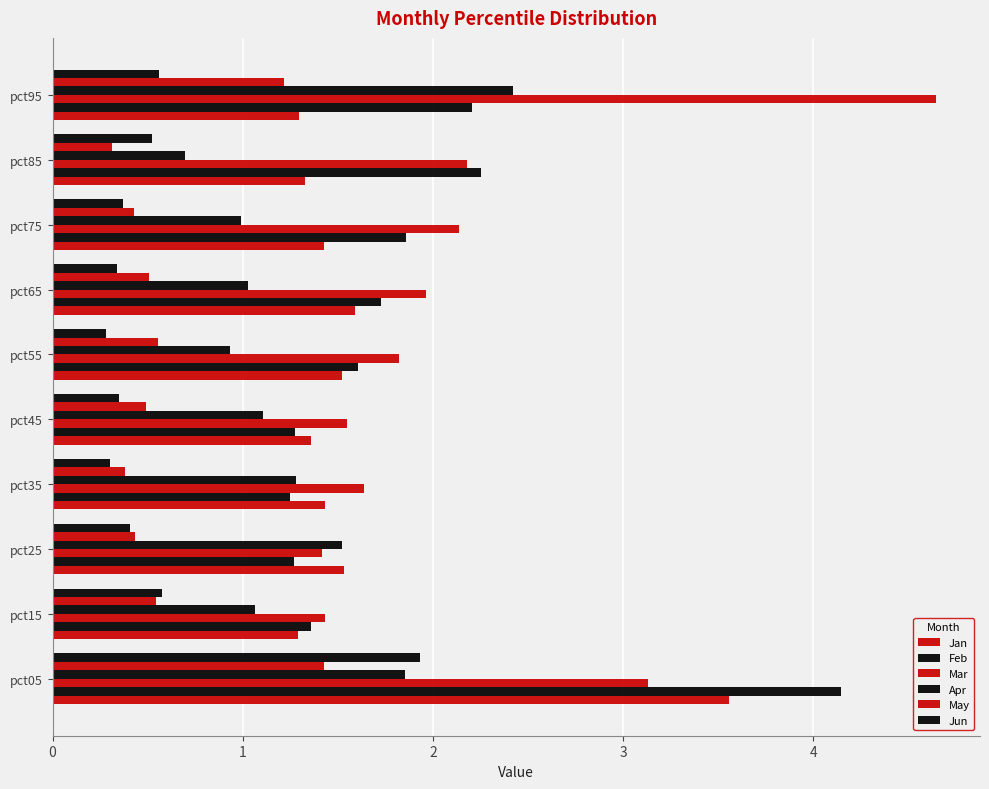

How many data points does each series have?

10